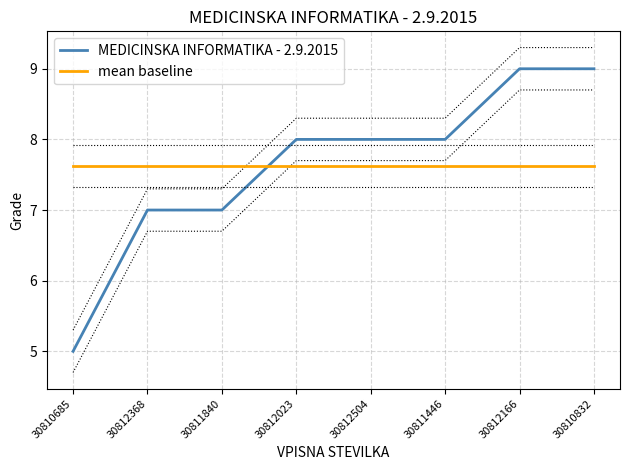

Is the value of mean baseline at 30812368 greater than the value of MEDICINSKA INFORMATIKA - 2.9.2015 at 30812504?

No